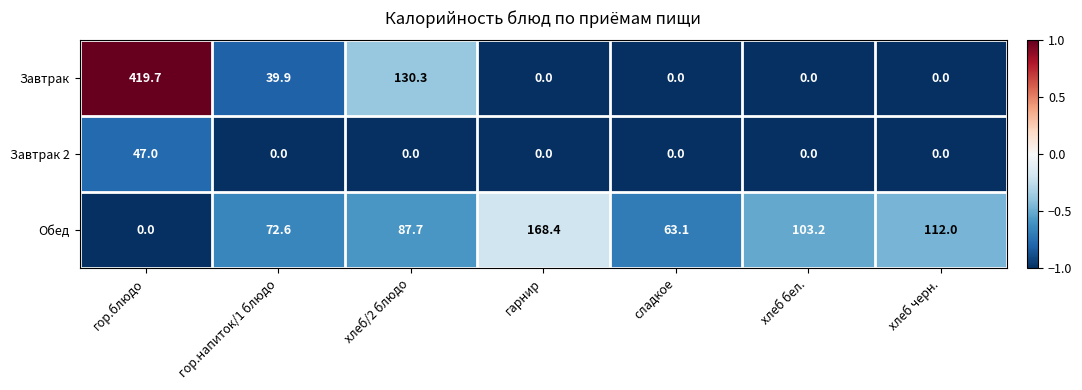

List the series in order of their peak value, lowest first.

Завтрак 2, Обед, Завтрак